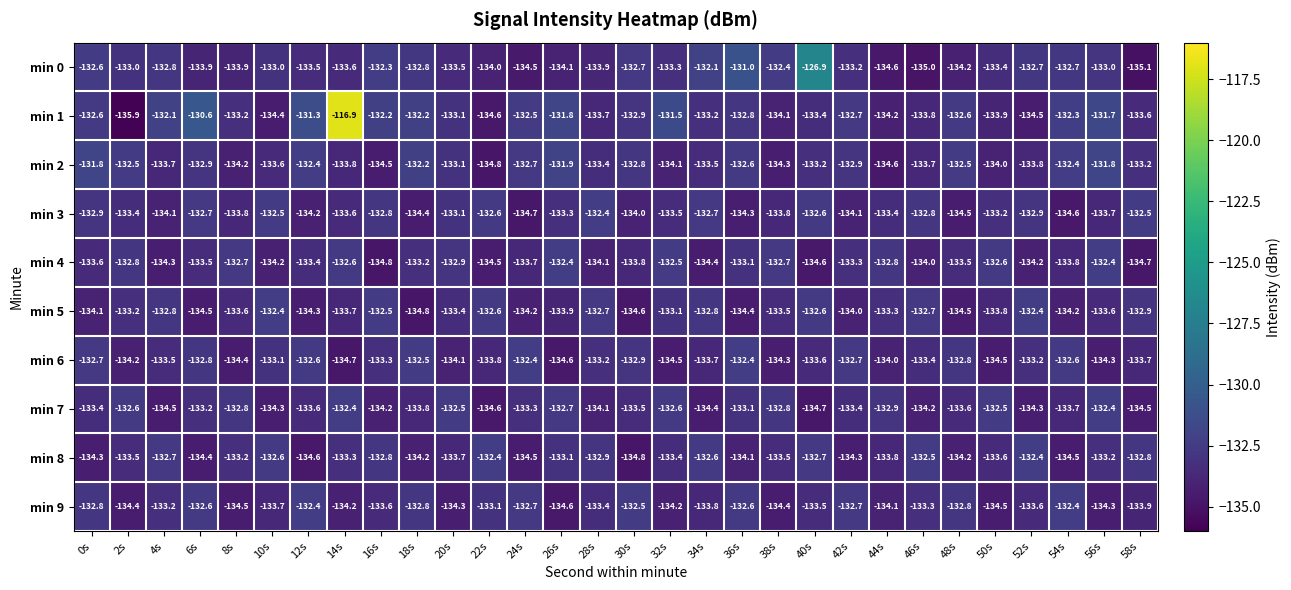

Is the value of min 2 at 58s greater than the value of min 8 at 38s?

Yes